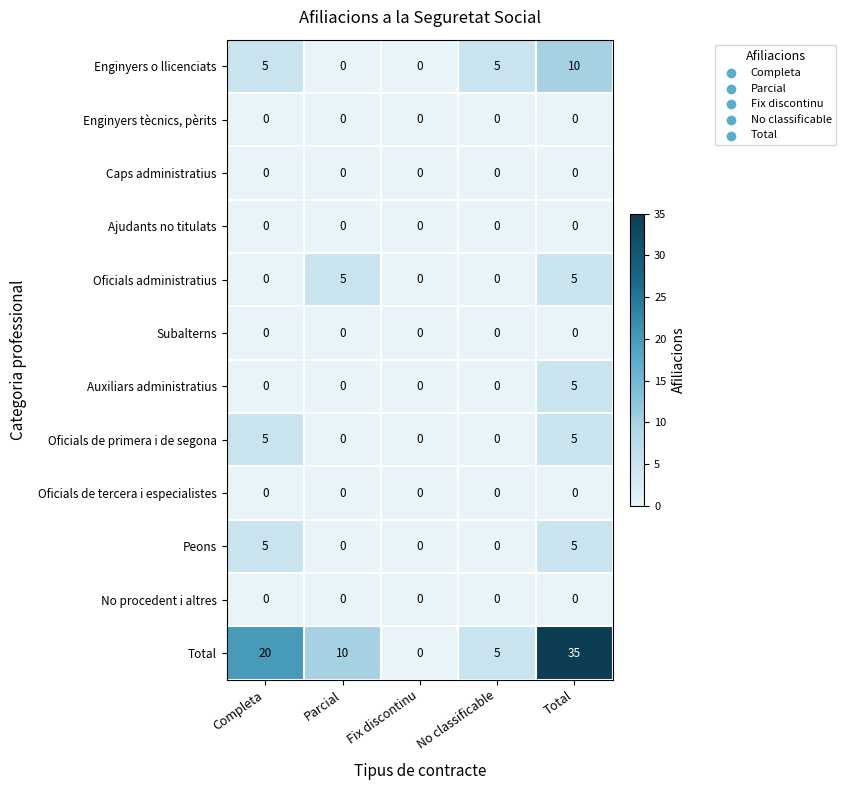

Between Completa and No classificable, which series saw the biggest shift?

Total